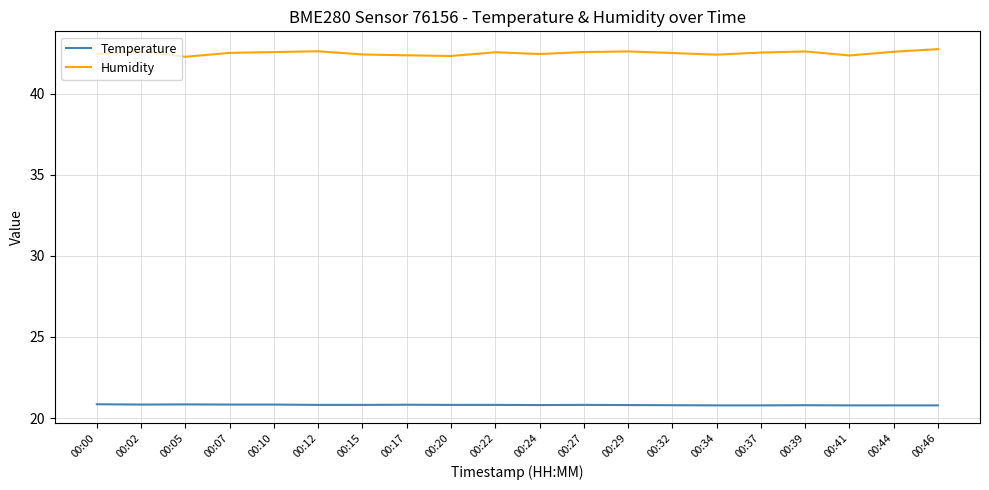

True or false: Humidity and Temperature intersect in this chart.

False